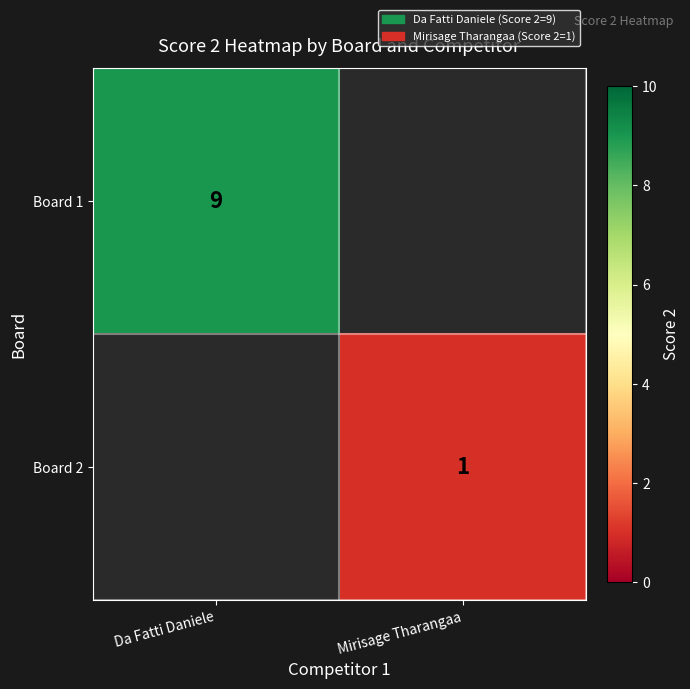

The Board 1 series shows 9 at Da Fatti Daniele. True or false?

True